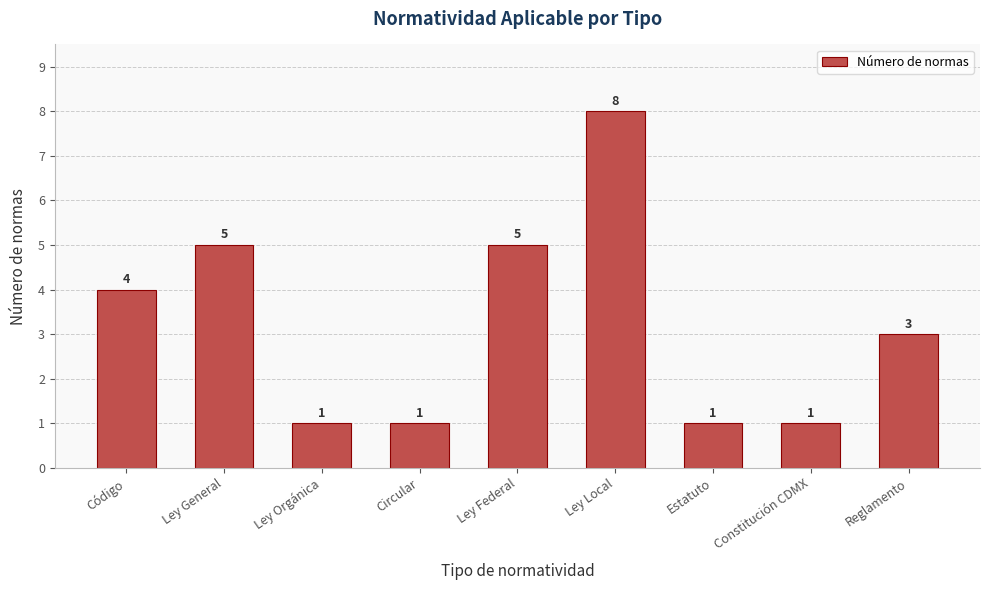

What is the average value?

3